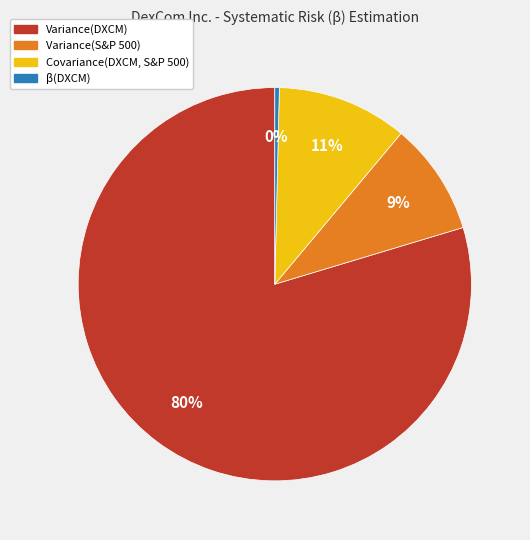

What percentage is the Variance(DXCM) slice, to the nearest percent?

80%